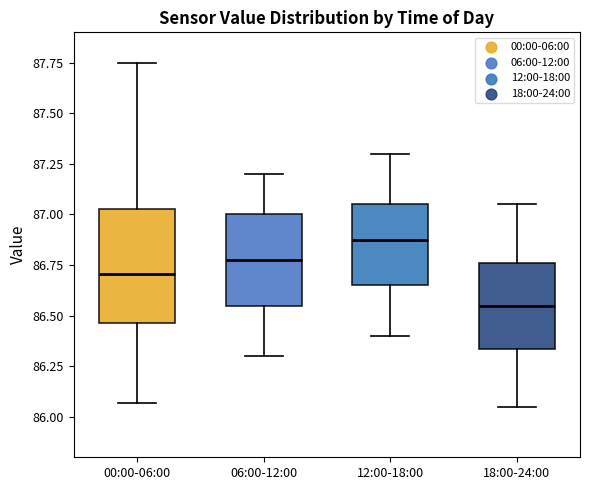

Which box's median line is the lowest?

18:00-24:00